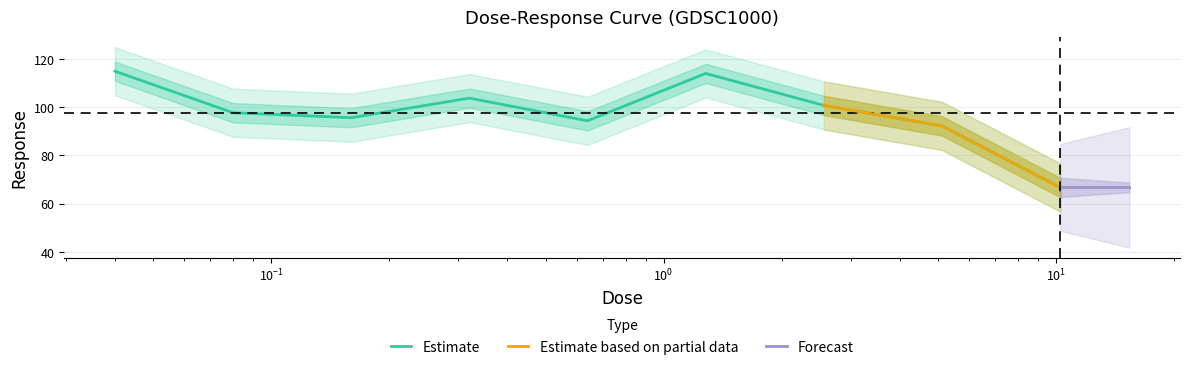

True or false: the data shows 114.0 at 1.28.

True